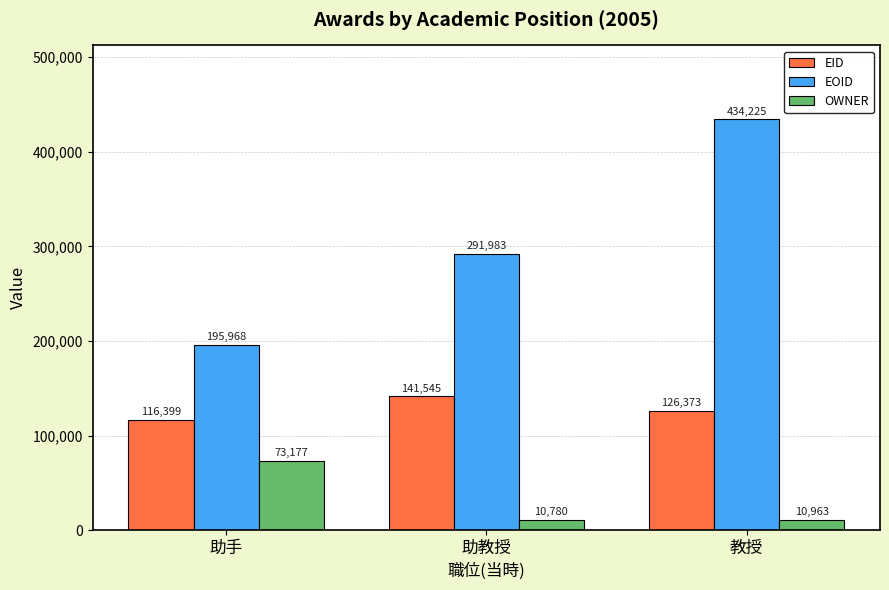

What are all the series names shown in the legend?

EID, EOID, OWNER